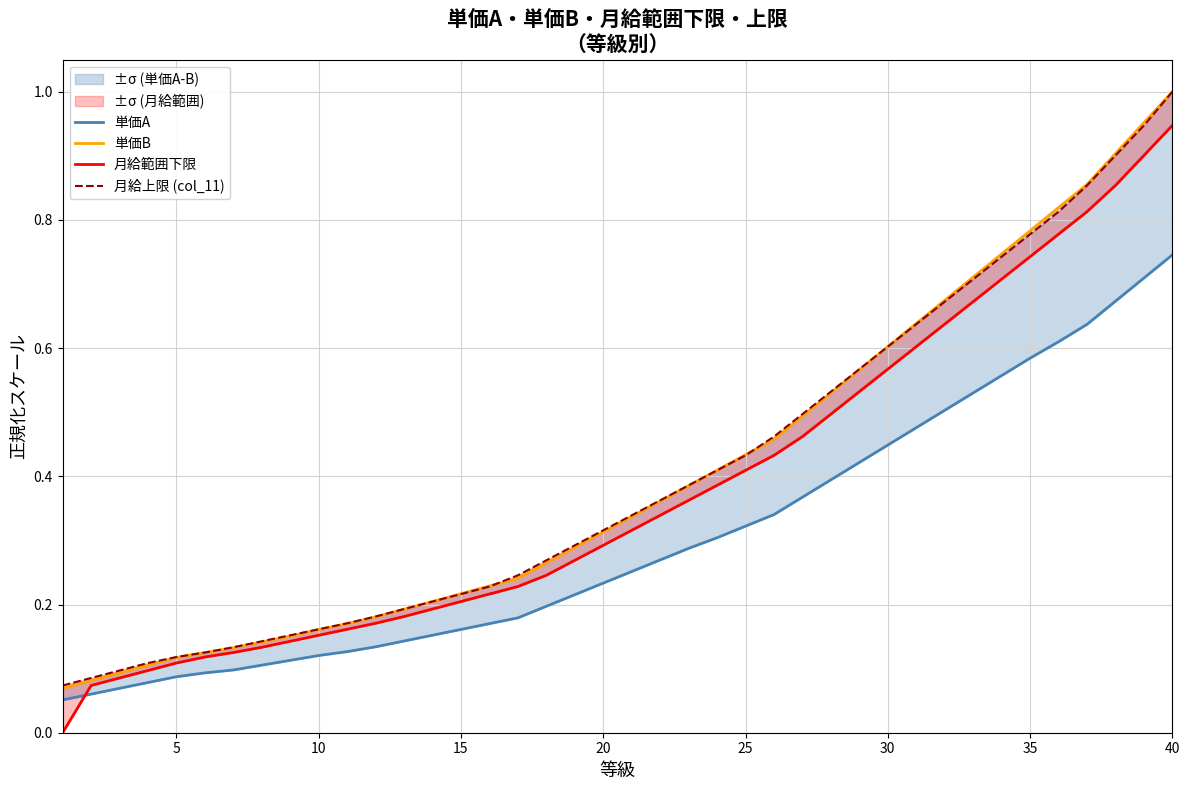

True or false: 月給上限 (col_11) and 単価A intersect in this chart.

False